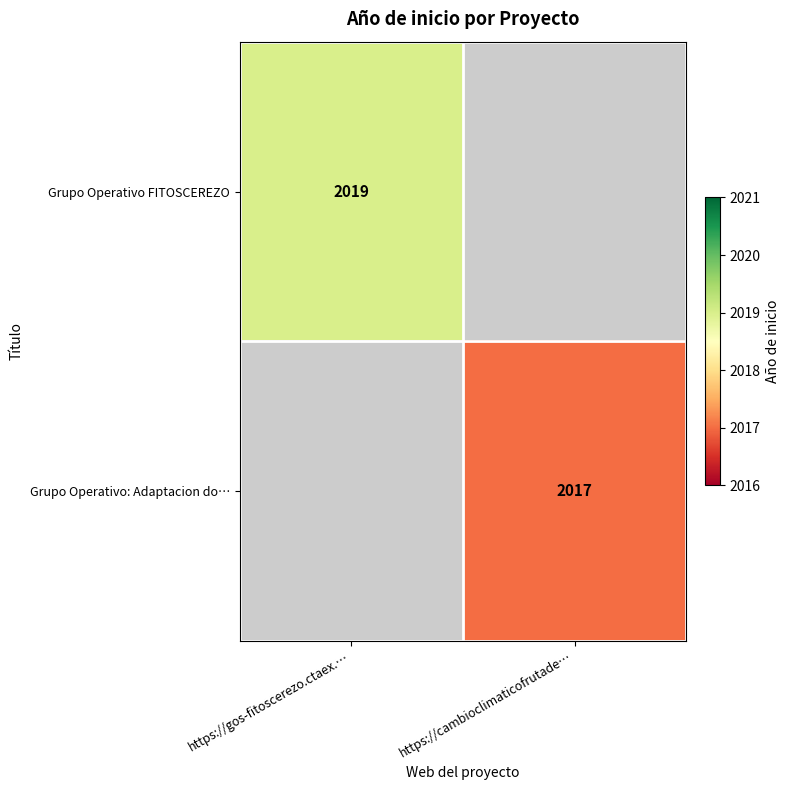

Is the value of Grupo Operativo FITOSCEREZO at https://gos-fitoscerezo.ctaex.… greater than the value of Grupo Operativo: Adaptacion do… at https://cambioclimaticofrutade…?

Yes